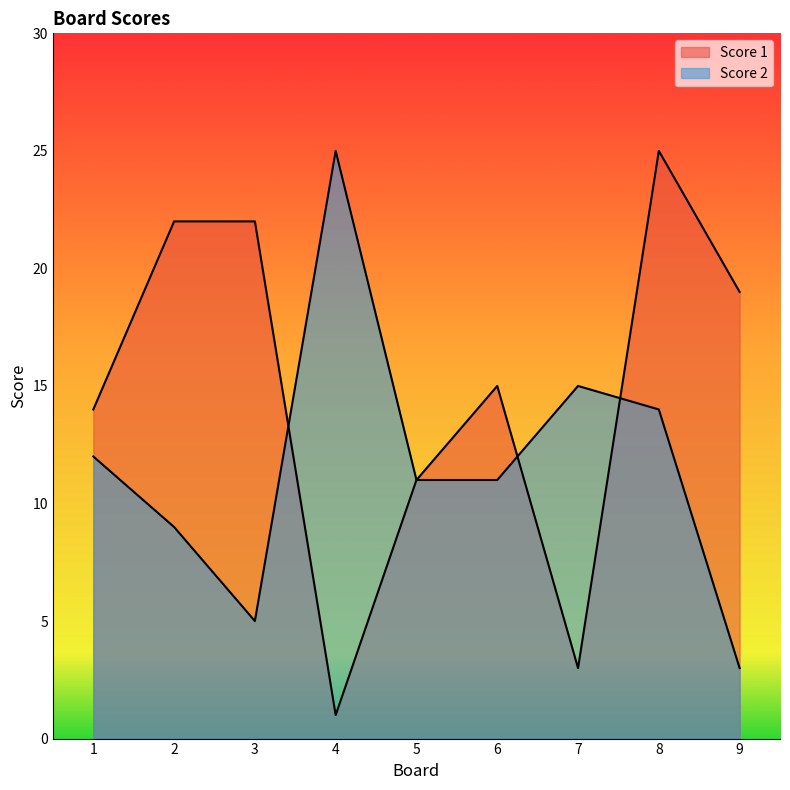

Which series has the largest range (max minus min)?

Score 1